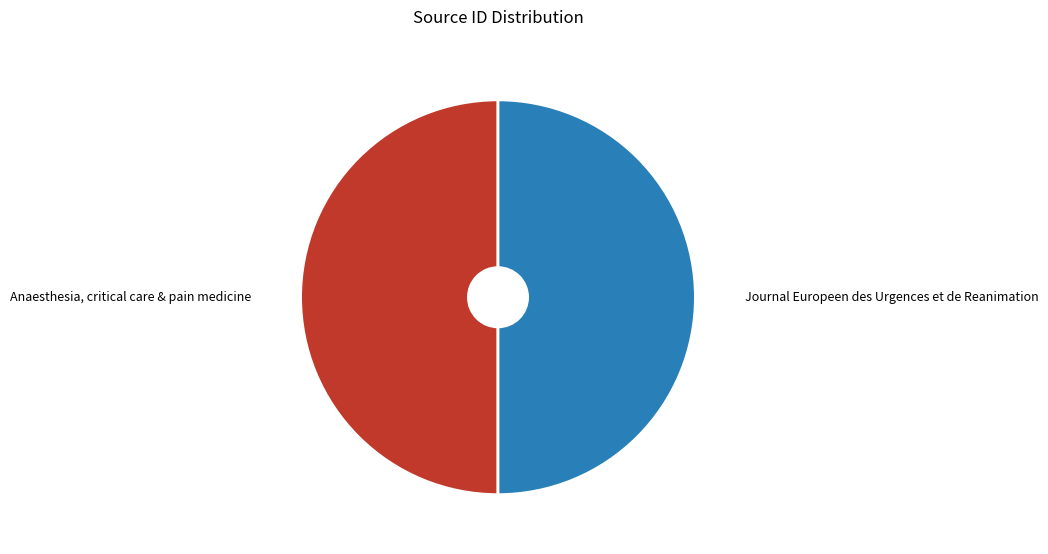

What is the ratio of the value at Anaesthesia, critical care & pain medicine to the value at Journal Europeen des Urgences et de Reanimation?

1.0